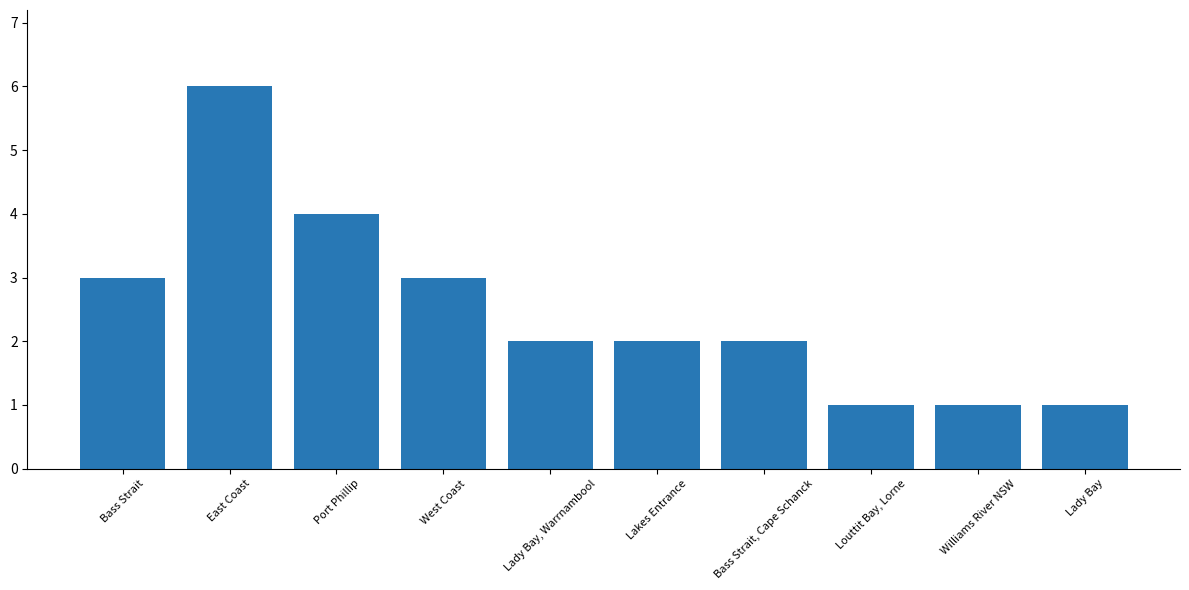

How many values are between 1 and 3?

8